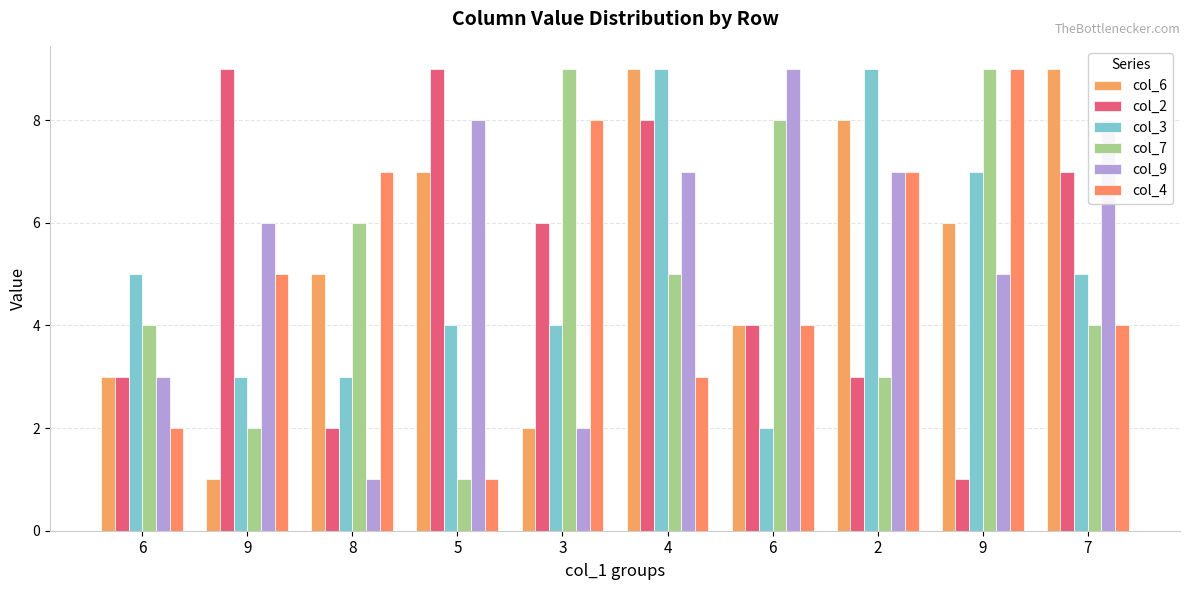

Are the bars horizontal?

No